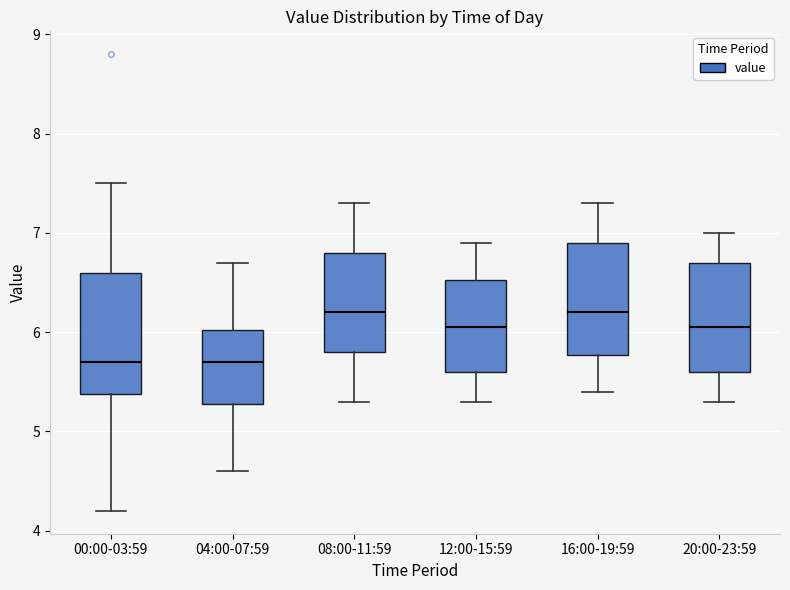

Reading left to right, read every box against the y-axis: the position of its median line, the range the box covers, and the ends of its whiskers. The values are not printed on the chart, so give them approximately, as read against the axis.

00:00-03:59: median 5.7, box 5.4 to 6.6, whiskers 4.2 to 7.5
04:00-07:59: median 5.7, box 5.3 to 6.0, whiskers 4.6 to 6.7
08:00-11:59: median 6.2, box 5.8 to 6.8, whiskers 5.3 to 7.3
12:00-15:59: median 6.1, box 5.6 to 6.5, whiskers 5.3 to 6.9
16:00-19:59: median 6.2, box 5.8 to 6.9, whiskers 5.4 to 7.3
20:00-23:59: median 6.1, box 5.6 to 6.7, whiskers 5.3 to 7.0